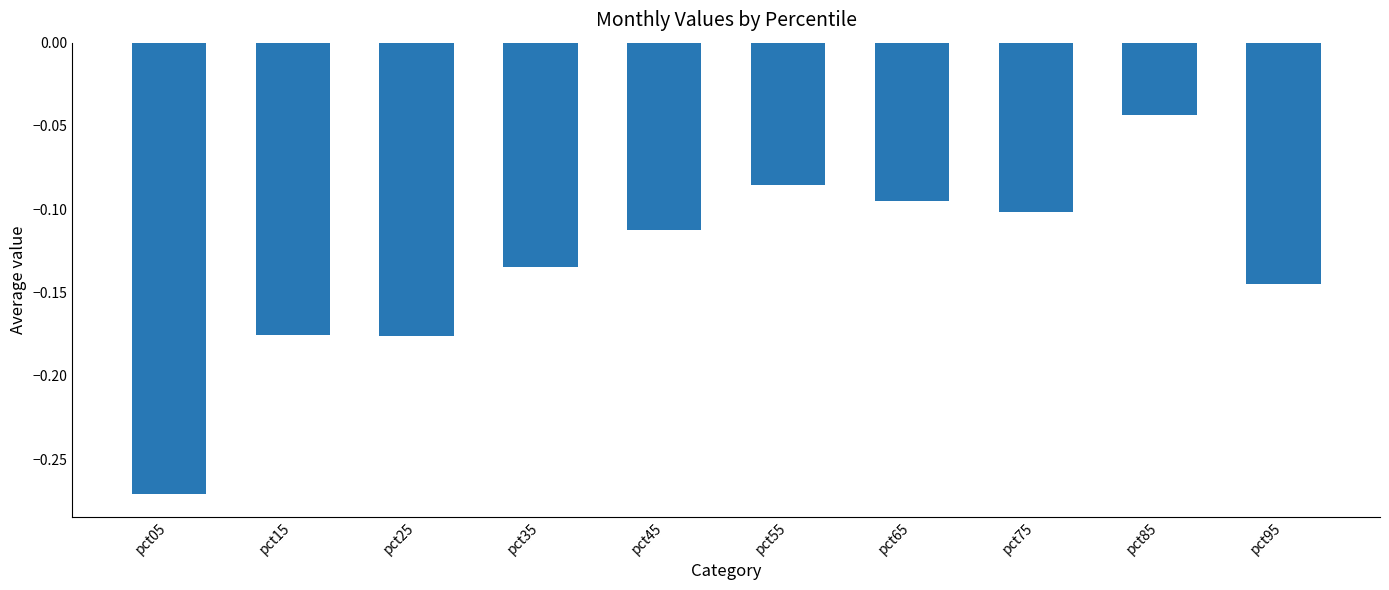

Where is the data nearest to the value 0?

pct85